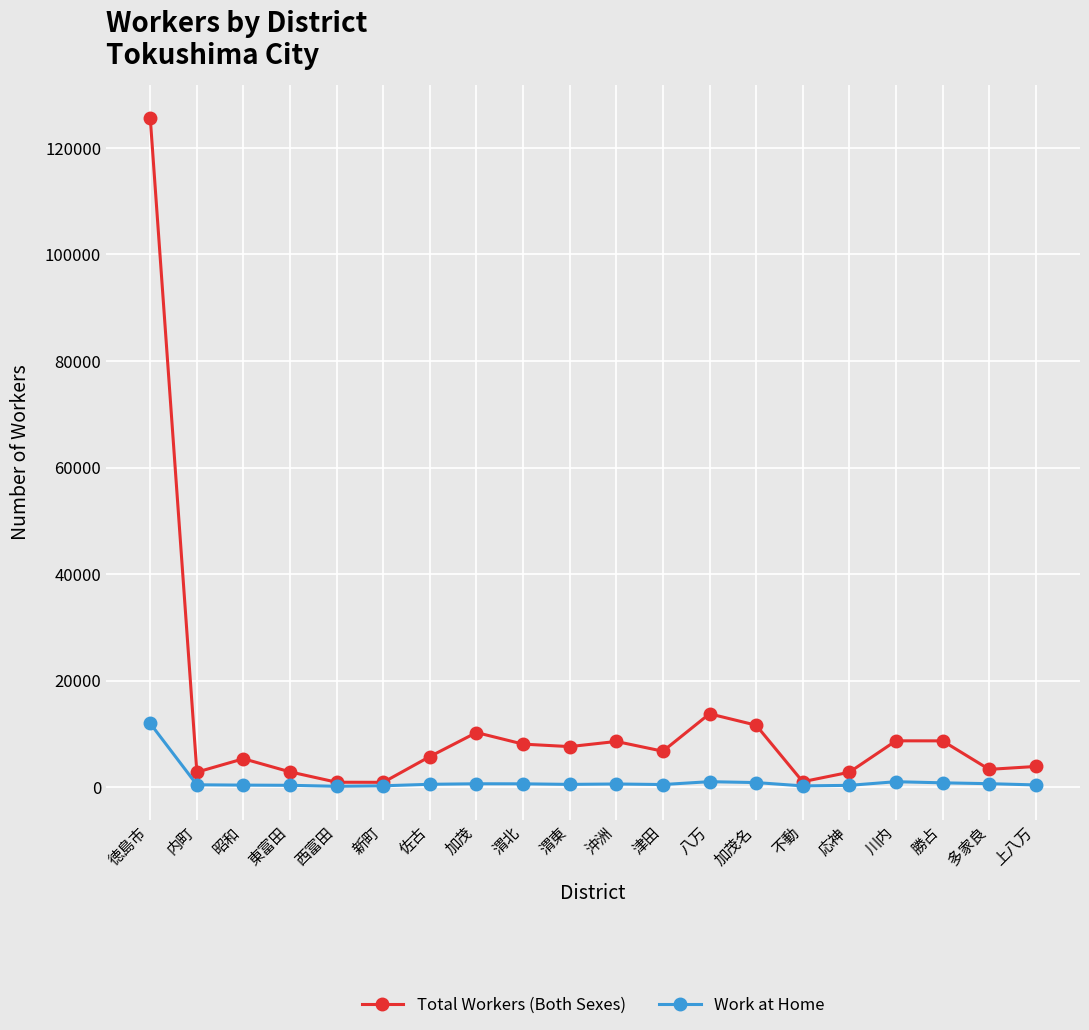

Which series has the widest spread of values?

Total Workers (Both Sexes)